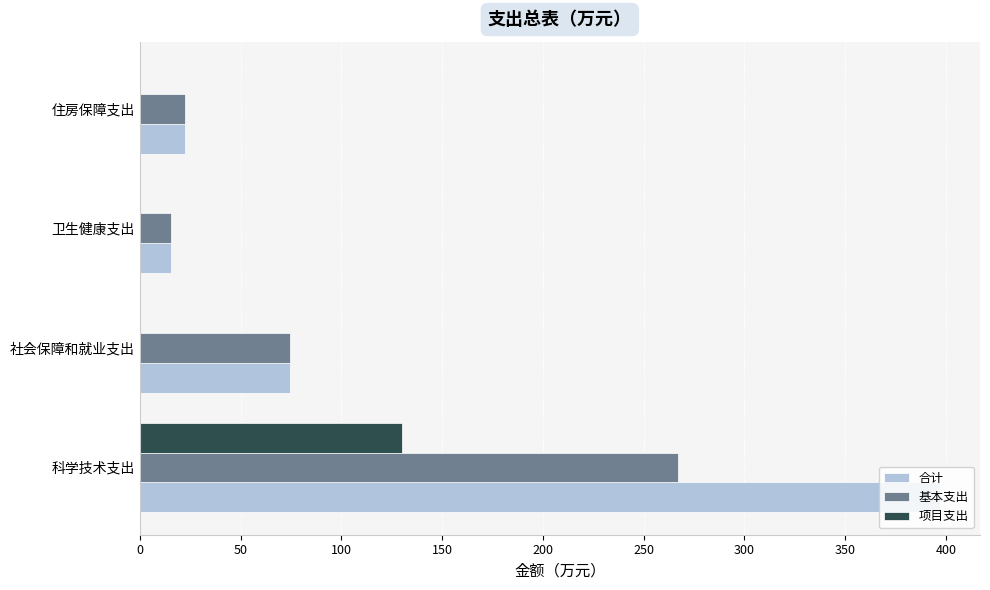

Is it true that 合计 equals 100.8 at 社会保障和就业支出?

False